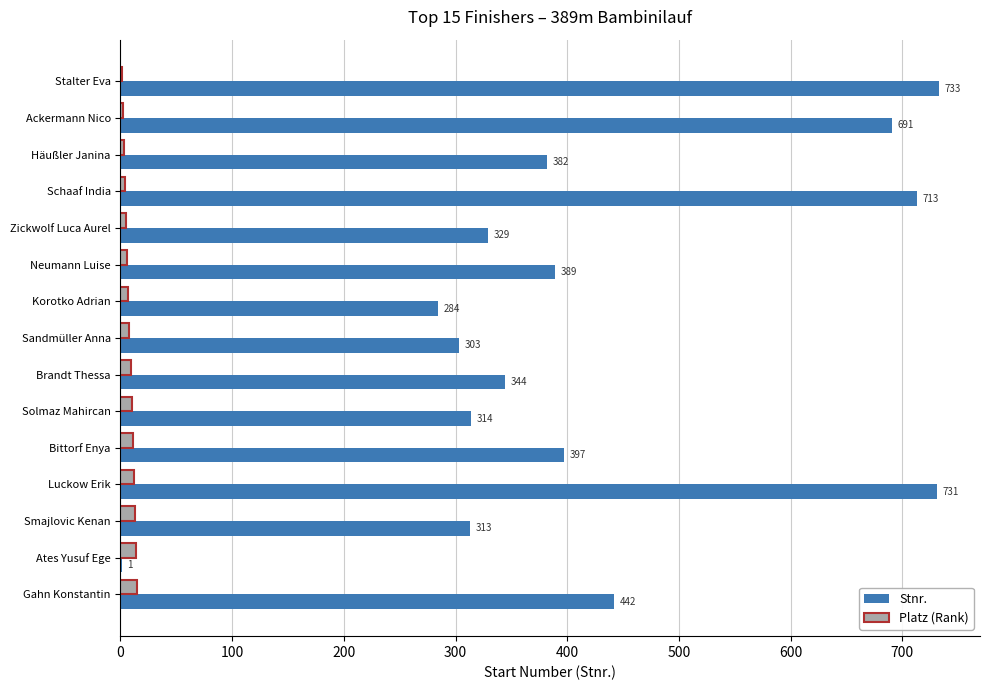

Between Stalter Eva and Luckow Erik, which series saw the biggest shift?

Platz (Rank)